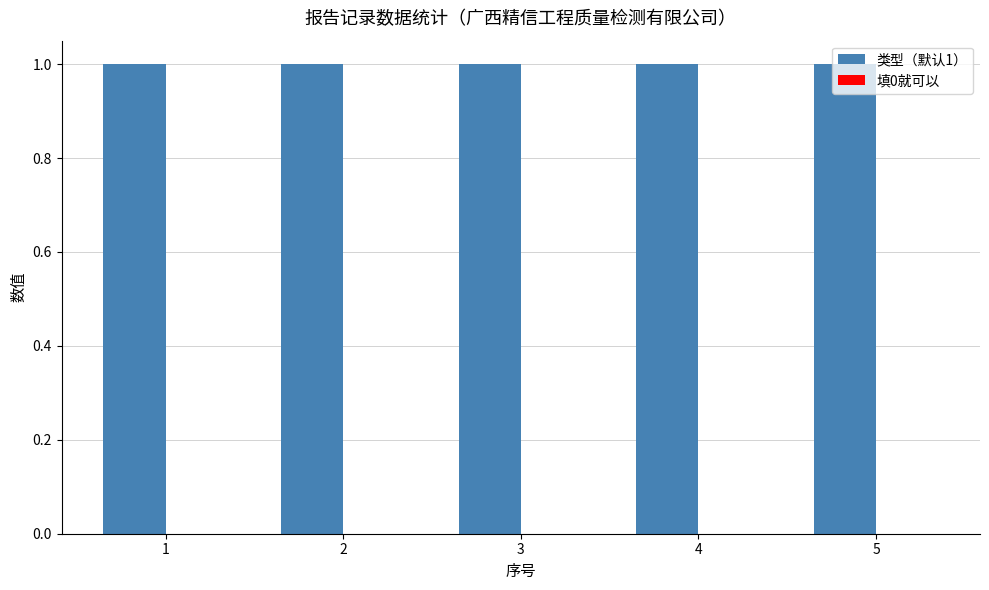

Which series changed the most between 4 and 5?

类型（默认1）